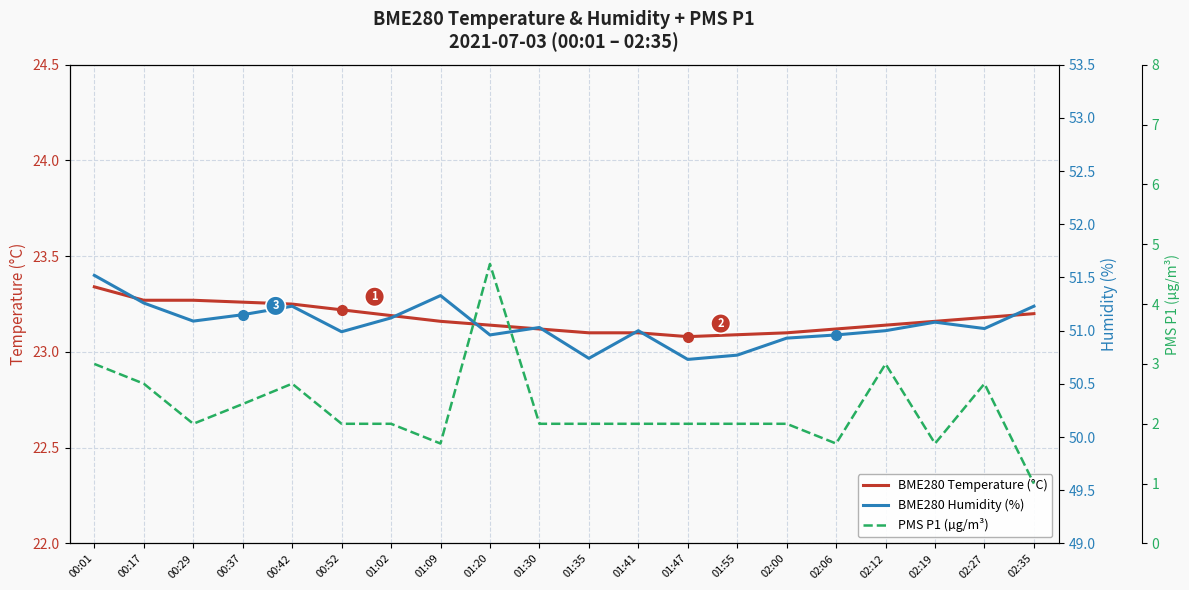

What is the value of the PMS P1 (µg/m³) point at the 11th from the left?

2.0